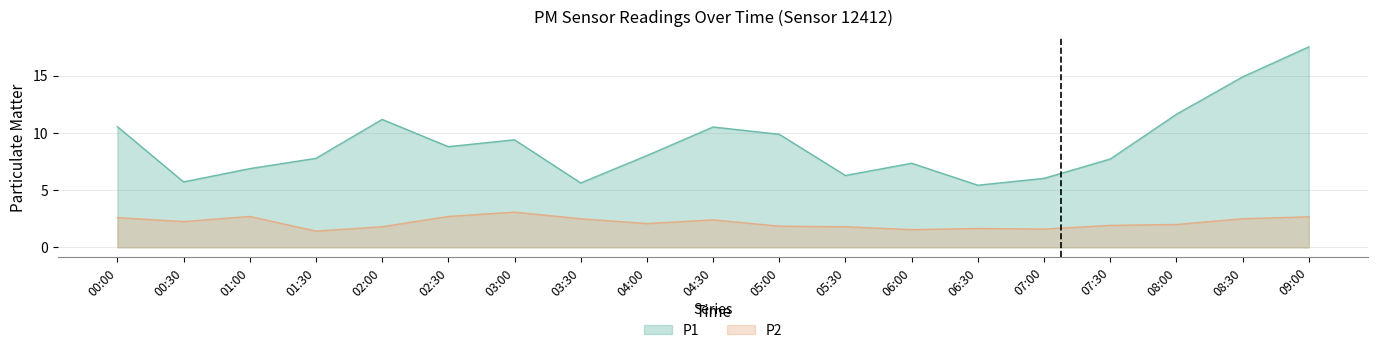

The value of P1 at 06:30 is 5.4. True or false?

True